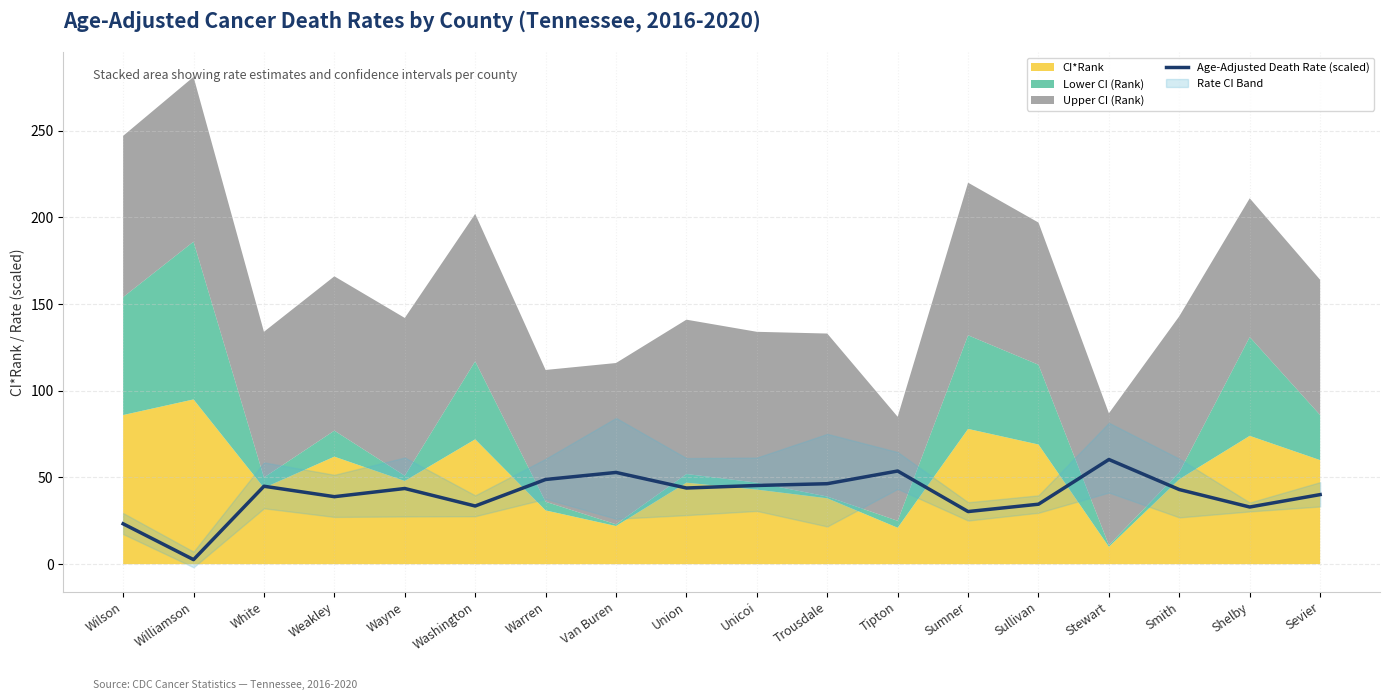

Reading right to left, list all the values displayed in this chart.

40.1	33.0	43.0	60.4	34.6	30.3	53.7	46.4	45.4	43.9	52.9	48.8	33.5	43.6	38.9	44.9	2.6	23.3